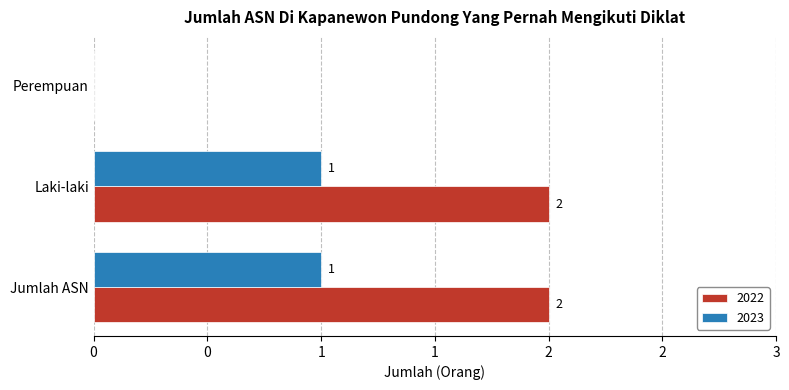

Reading left to right, what are all the values shown in this chart?

2022: 2	2	0
2023: 1	1	0